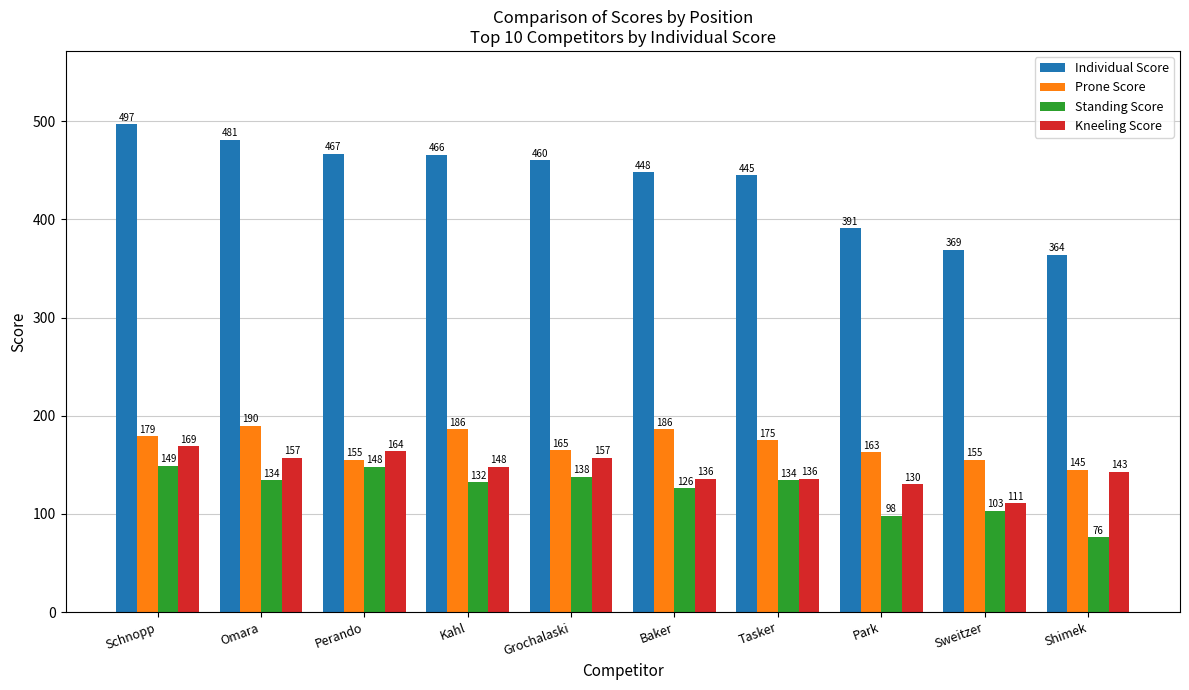

At which category is the sum across all series the highest?

Schnopp